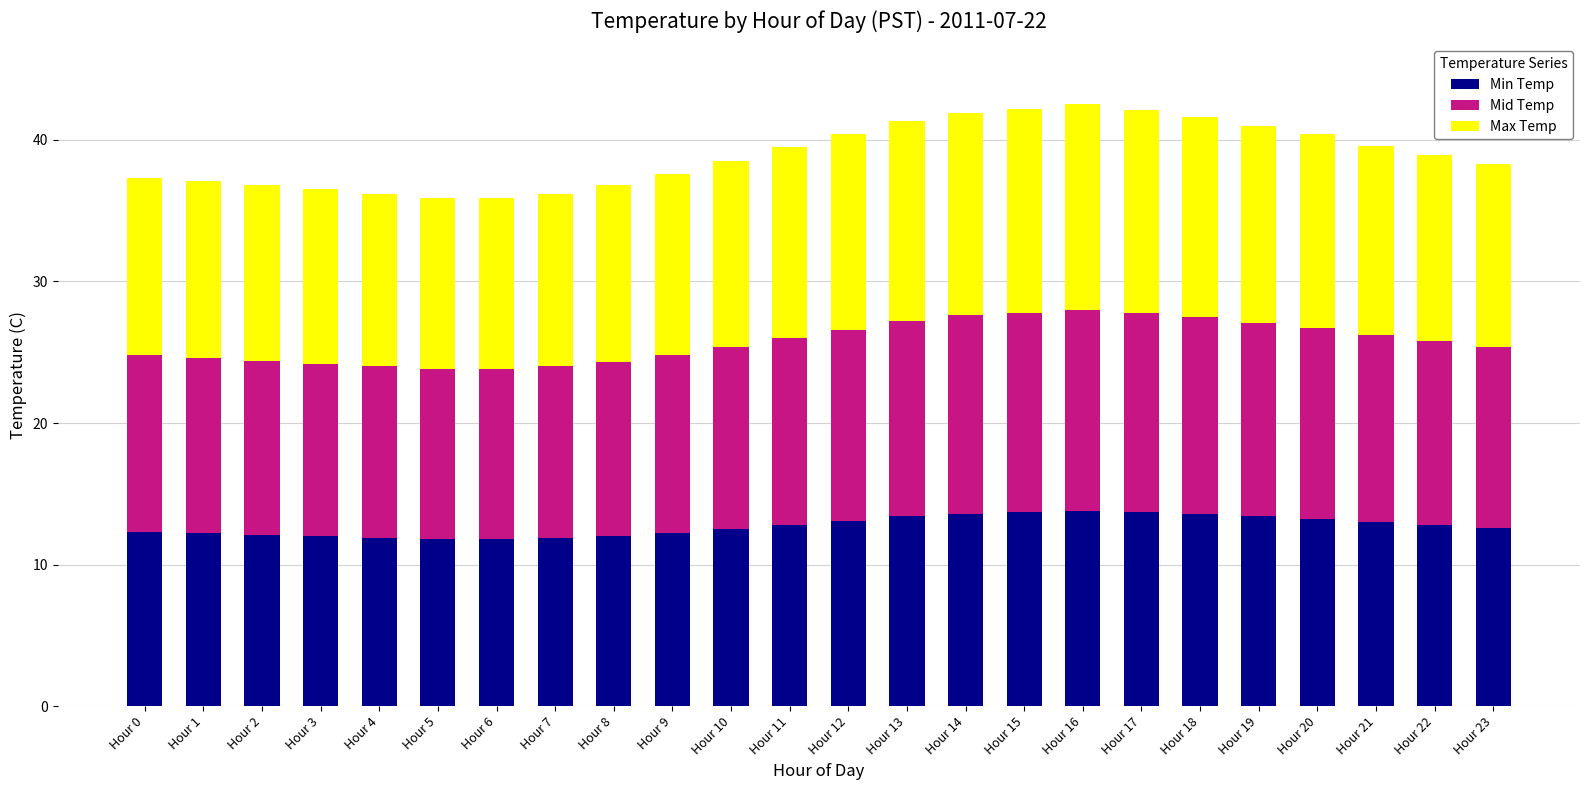

What is the lowest value of the Min Temp series?

11.8